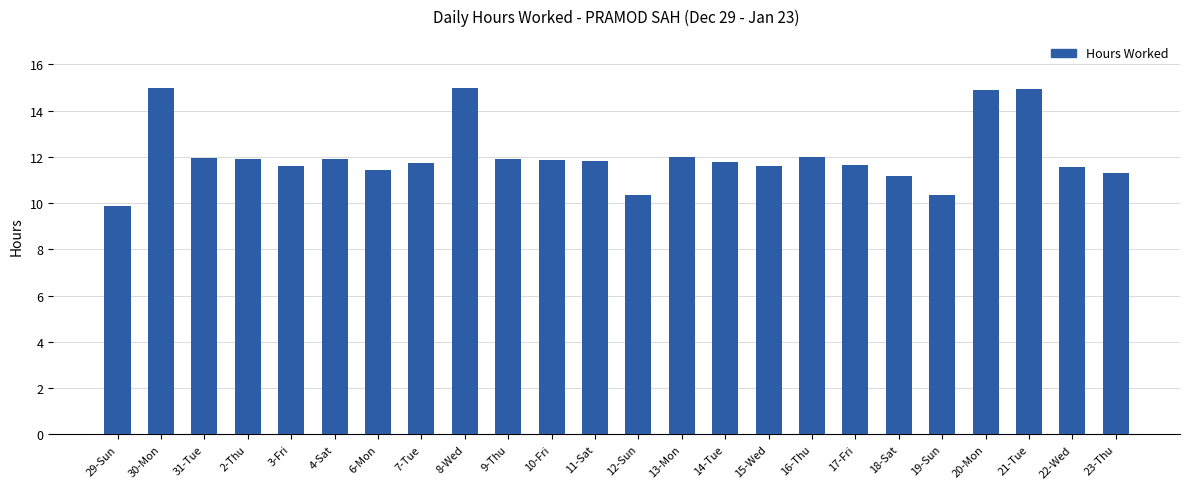

What is the minimum value shown in the chart?

9.9